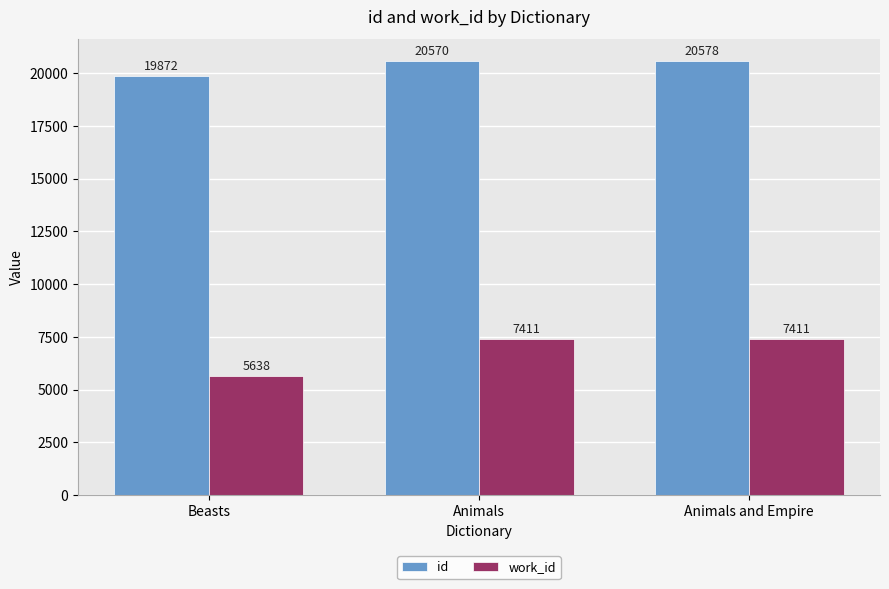

How many bars are there in total?

6